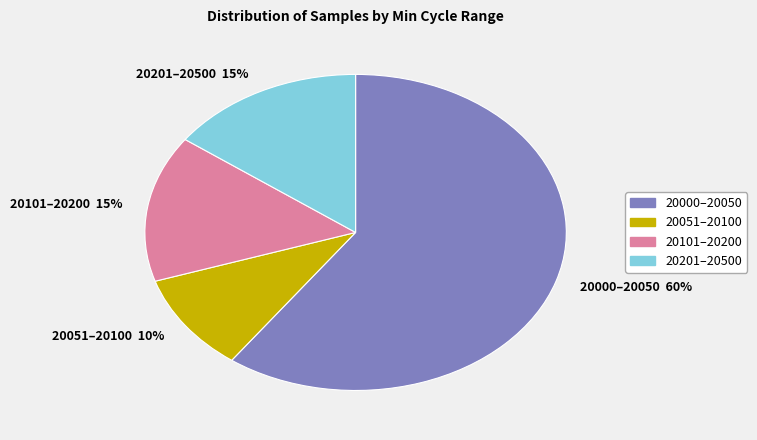

Count the number of slices in the pie.

4